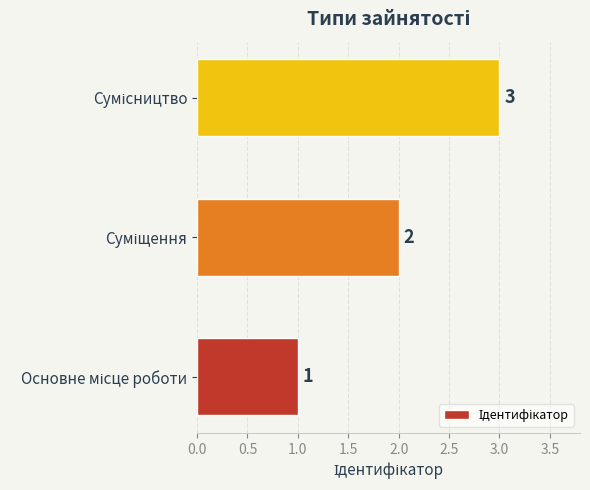

What is the greatest value displayed?

3